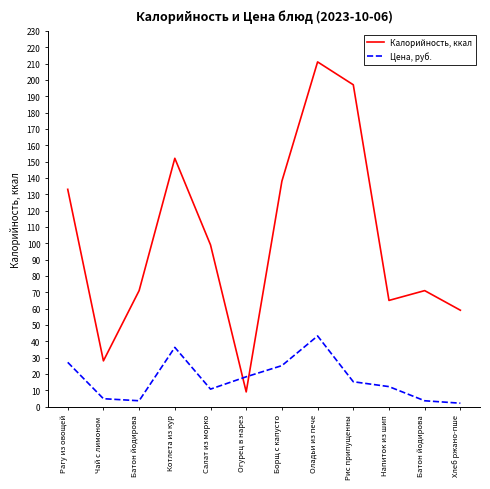

Is it true that Цена, руб. equals 7.9 at Напиток из шип?

False